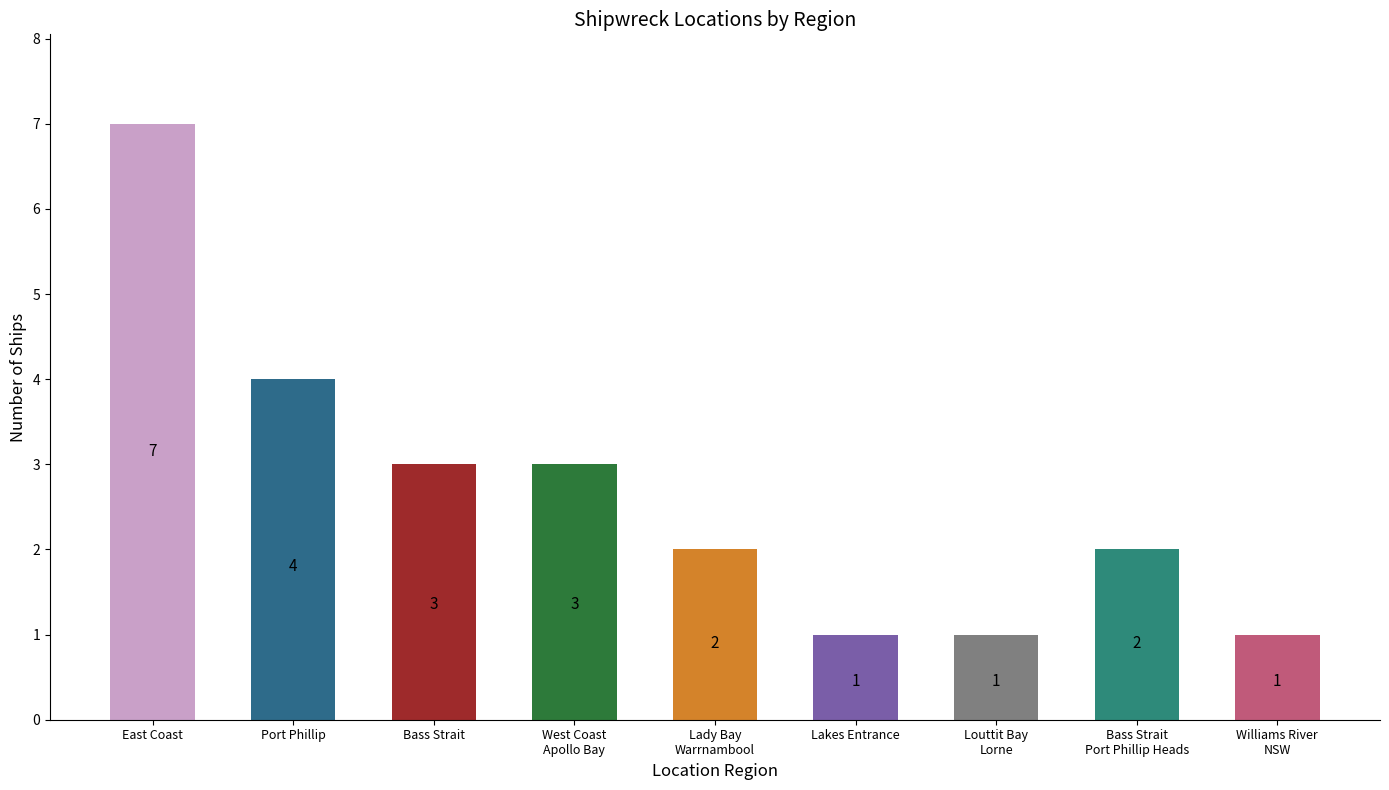

What is the value of the 1st bar from the left?

7